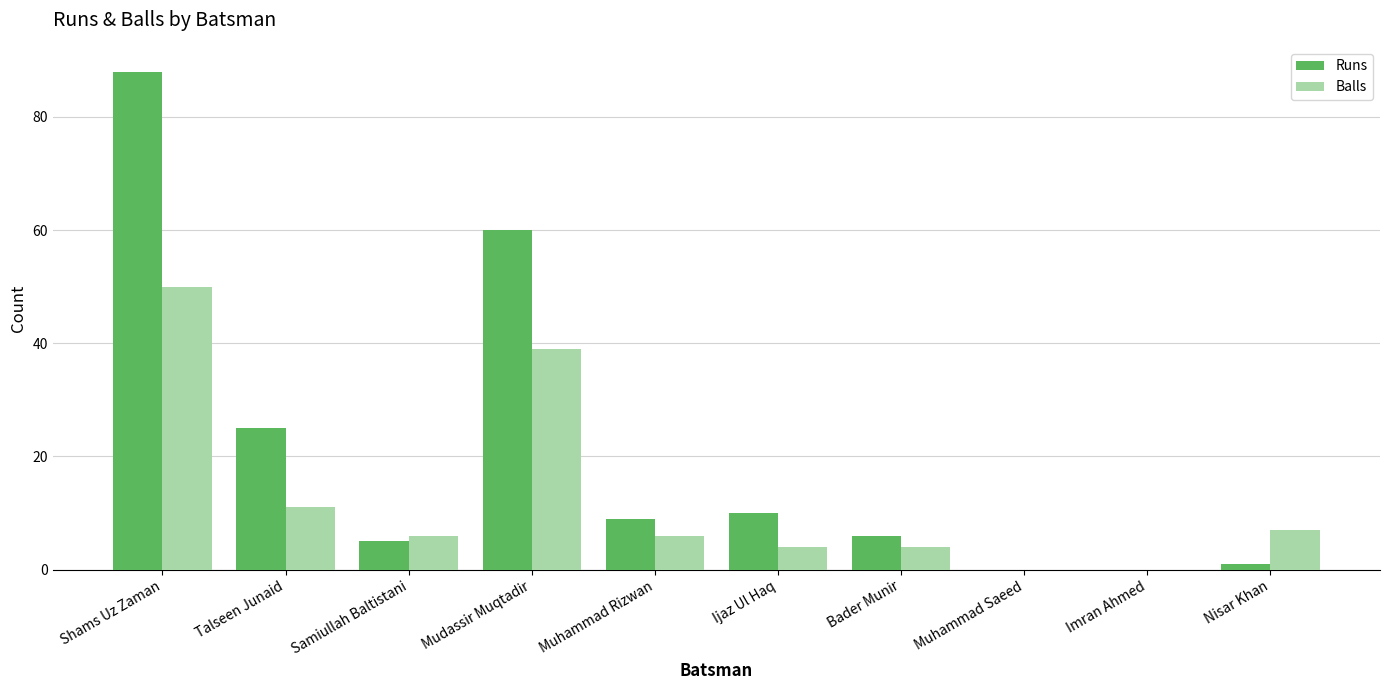

What is the spread (max minus min) of values at Mudassir Muqtadir?

21